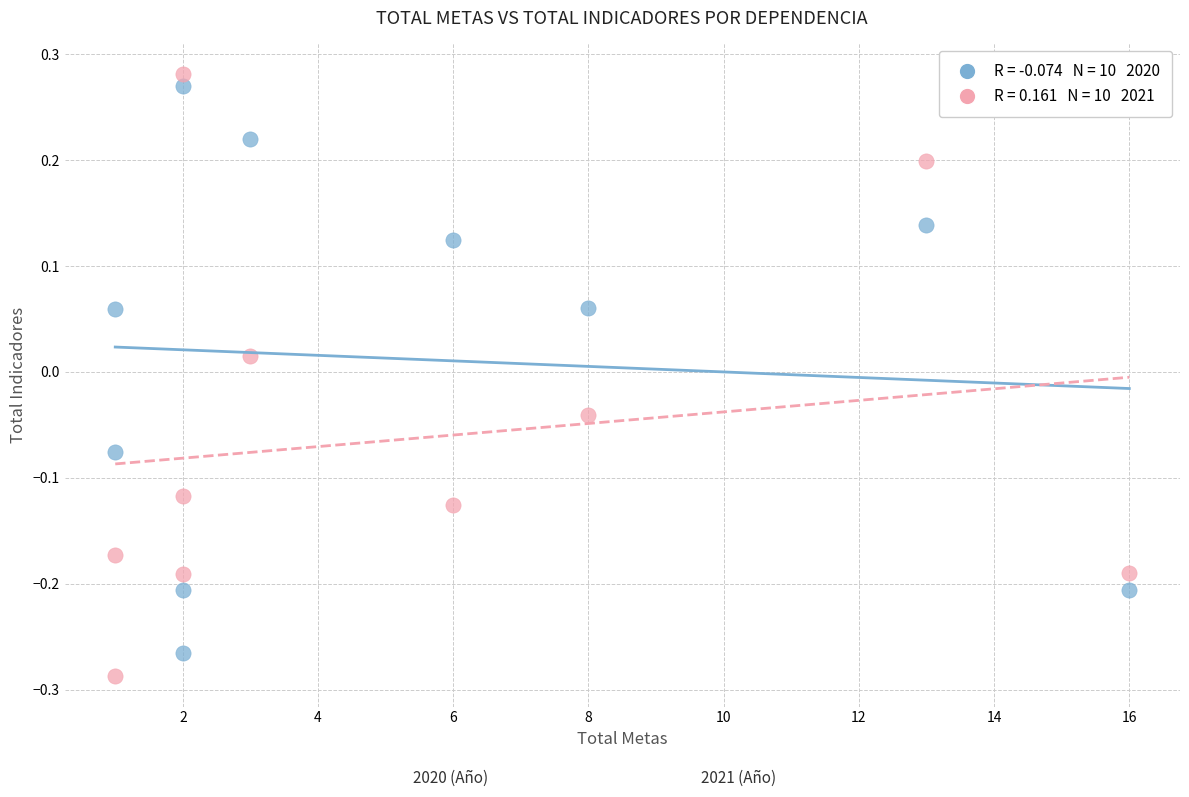

Across all data points, what is the range of Y values (max minus min)?

0.6